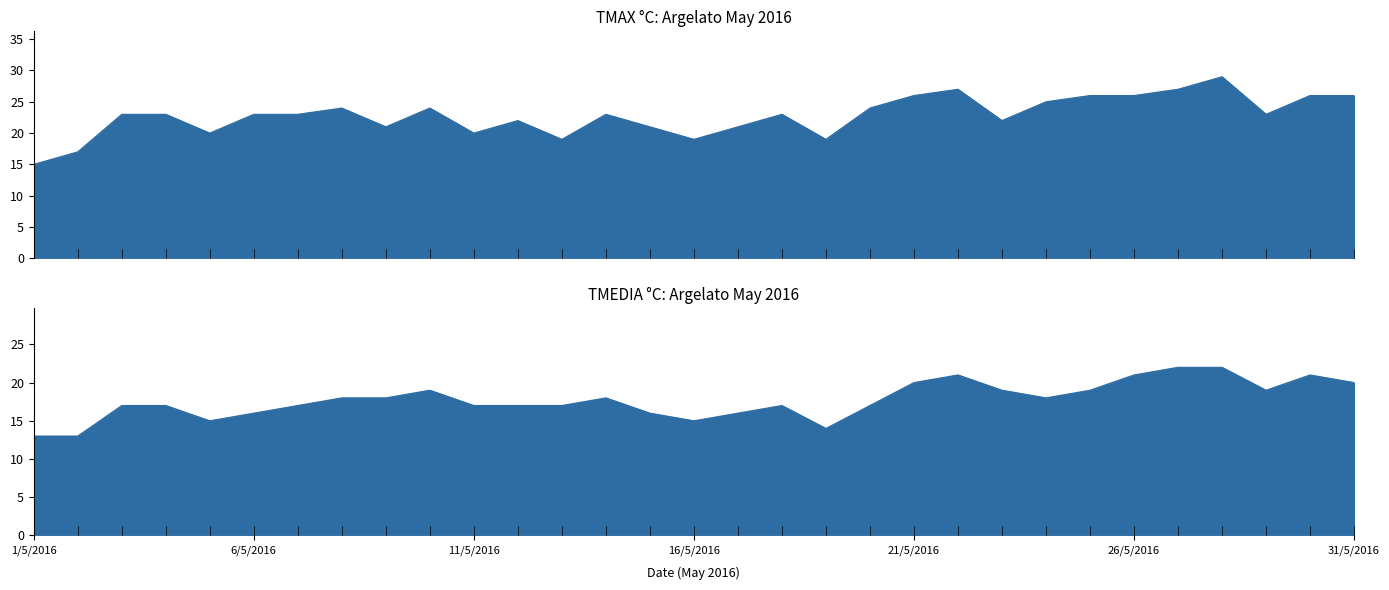

Reading left to right, what are all the values shown in this chart?

TMAX °C: 1/5/2016=15	2/5/2016=17	3/5/2016=23	4/5/2016=23	5/5/2016=20	6/5/2016=23	7/5/2016=23	8/5/2016=24	9/5/2016=21	10/5/2016=24	11/5/2016=20	12/5/2016=22	13/5/2016=19	14/5/2016=23	15/5/2016=21	16/5/2016=19	17/5/2016=21	18/5/2016=23	19/5/2016=19	20/5/2016=24	21/5/2016=26	22/5/2016=27	23/5/2016=22	24/5/2016=25	25/5/2016=26	26/5/2016=26	27/5/2016=27	28/5/2016=29	29/5/2016=23	30/5/2016=26	31/5/2016=26
TMEDIA °C: 1/5/2016=13	2/5/2016=13	3/5/2016=17	4/5/2016=17	5/5/2016=15	6/5/2016=16	7/5/2016=17	8/5/2016=18	9/5/2016=18	10/5/2016=19	11/5/2016=17	12/5/2016=17	13/5/2016=17	14/5/2016=18	15/5/2016=16	16/5/2016=15	17/5/2016=16	18/5/2016=17	19/5/2016=14	20/5/2016=17	21/5/2016=20	22/5/2016=21	23/5/2016=19	24/5/2016=18	25/5/2016=19	26/5/2016=21	27/5/2016=22	28/5/2016=22	29/5/2016=19	30/5/2016=21	31/5/2016=20